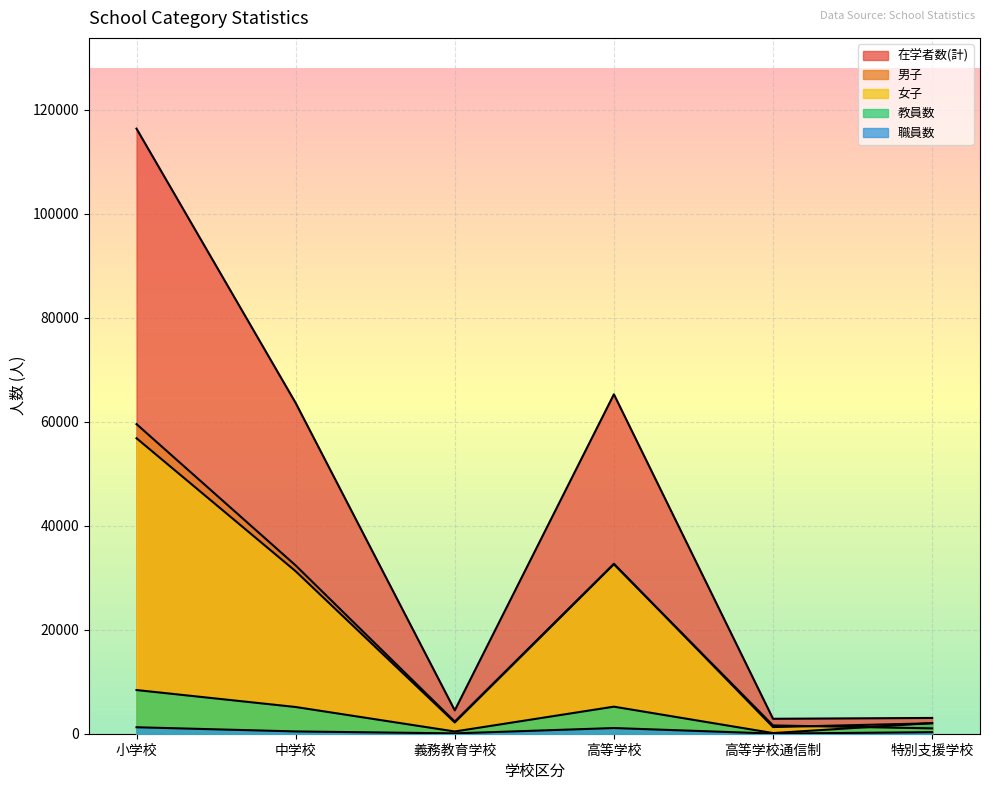

True or false: 男子 and 職員数 intersect in this chart.

False